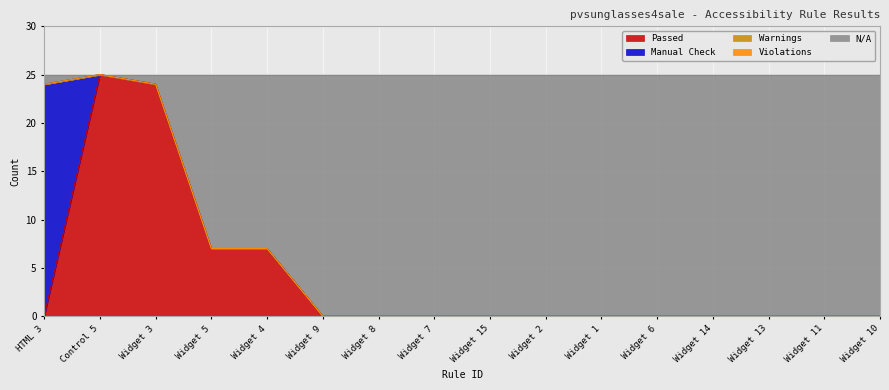

Between Widget 1 and Widget 11, which series saw the biggest shift?

Passed